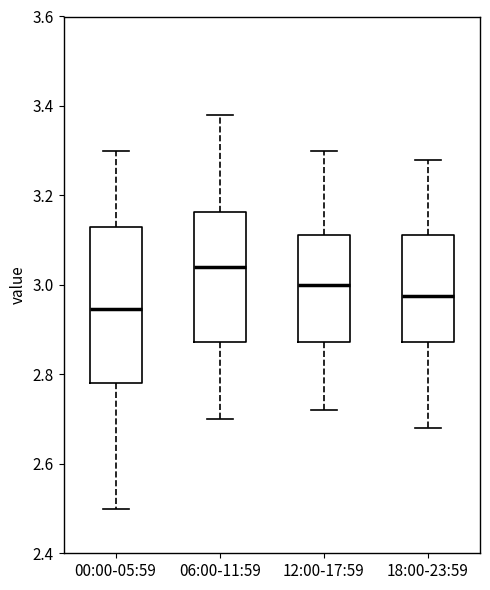

Reading left to right, transcribe this box plot: for each box, give where its median line is, the range the box spans, and where its two whiskers end, as read against the y-axis. The values are not printed on the chart, so give them approximately, as read against the axis.

00:00-05:59: median 2.94, box 2.78 to 3.14, whiskers 2.50 to 3.30
06:00-11:59: median 3.04, box 2.88 to 3.16, whiskers 2.70 to 3.38
12:00-17:59: median 3.00, box 2.88 to 3.12, whiskers 2.72 to 3.30
18:00-23:59: median 2.98, box 2.88 to 3.12, whiskers 2.68 to 3.28